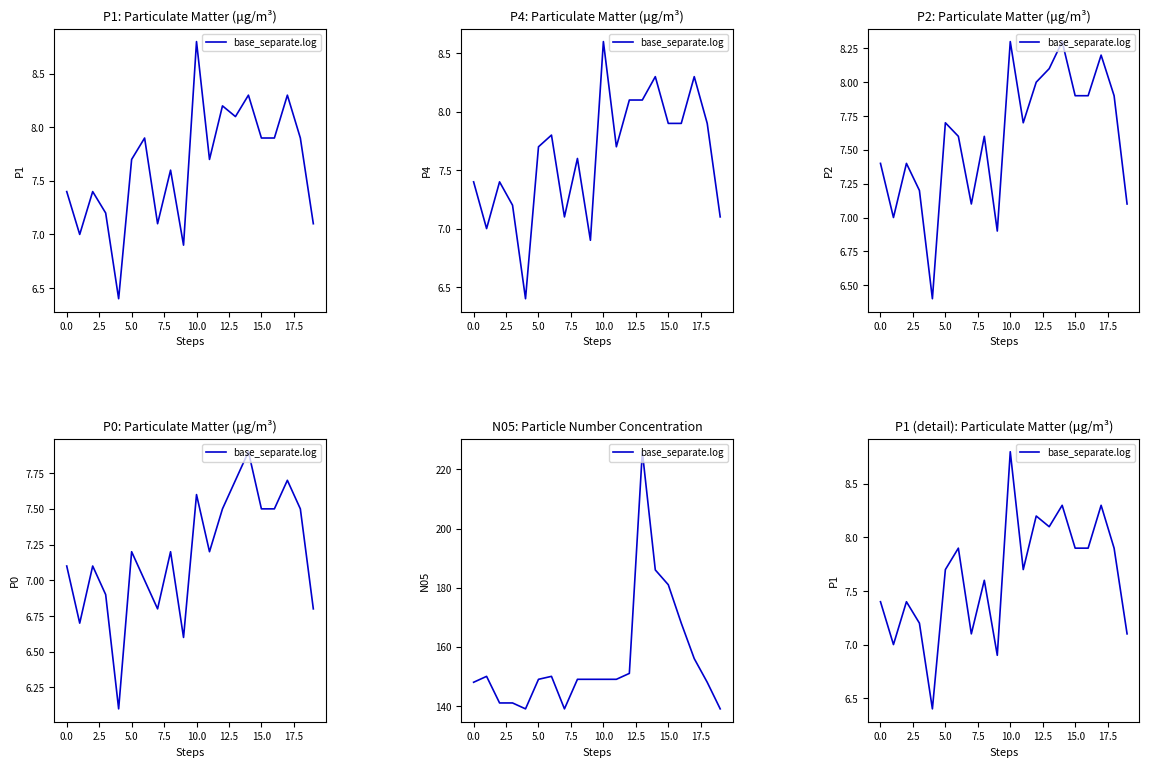

What is the average value?

7.6